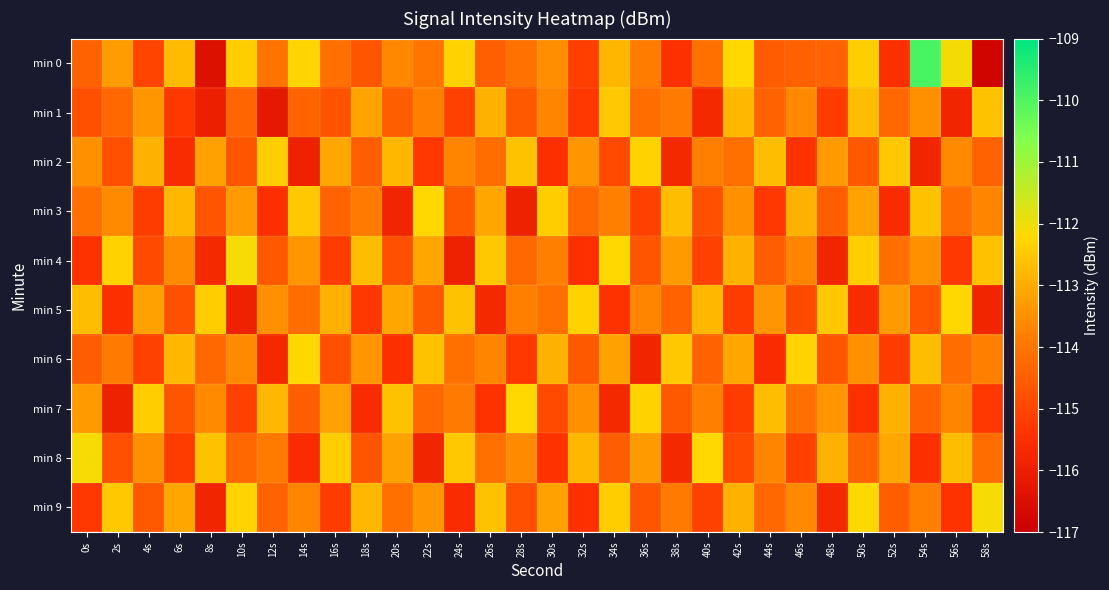

Reading left to right, list all the values displayed in this chart.

min 0: 0s=-114.4	2s=-113.3	4s=-115.0	6s=-112.7	8s=-116.4	10s=-112.4	12s=-114.0	14s=-112.3	16s=-114.1	18s=-114.7	20s=-113.6	22s=-114.0	24s=-112.3	26s=-114.5	28s=-114.1	30s=-113.5	32s=-115.1	34s=-112.8	36s=-113.9	38s=-115.5	40s=-114.1	42s=-112.2	44s=-114.6	46s=-114.5	48s=-114.4	50s=-112.4	52s=-115.5	54s=-109.9	56s=-112.1	58s=-116.8
min 1: 0s=-114.8	2s=-114.3	4s=-113.4	6s=-115.3	8s=-116.0	10s=-114.3	12s=-116.2	14s=-114.4	16s=-114.7	18s=-113.1	20s=-114.5	22s=-113.8	24s=-115.1	26s=-112.9	28s=-114.6	30s=-113.7	32s=-115.3	34s=-112.5	36s=-114.2	38s=-113.9	40s=-115.7	42s=-112.8	44s=-114.4	46s=-113.6	48s=-115.2	50s=-112.7	52s=-114.3	54s=-113.5	56s=-115.8	58s=-112.6
min 2: 0s=-113.5	2s=-114.8	4s=-112.9	6s=-115.6	8s=-113.2	10s=-114.7	12s=-112.4	14s=-115.9	16s=-113.1	18s=-114.5	20s=-112.8	22s=-115.3	24s=-113.7	26s=-114.2	28s=-112.6	30s=-115.5	32s=-113.4	34s=-114.9	36s=-112.3	38s=-115.7	40s=-113.8	42s=-114.1	44s=-112.7	46s=-115.4	48s=-113.3	50s=-114.6	52s=-112.5	54s=-115.8	56s=-113.6	58s=-114.4
min 3: 0s=-114.1	2s=-113.6	4s=-115.2	6s=-112.8	8s=-114.7	10s=-113.3	12s=-115.5	14s=-112.5	16s=-114.4	18s=-113.9	20s=-115.8	22s=-112.2	24s=-114.6	26s=-113.1	28s=-115.9	30s=-112.4	32s=-114.3	34s=-113.8	36s=-115.1	38s=-112.7	40s=-114.8	42s=-113.5	44s=-115.3	46s=-112.9	48s=-114.5	50s=-113.2	52s=-115.6	54s=-112.6	56s=-114.2	58s=-113.7
min 4: 0s=-115.4	2s=-112.3	4s=-114.9	6s=-113.6	8s=-115.7	10s=-112.1	12s=-114.6	14s=-113.4	16s=-115.2	18s=-112.7	20s=-114.8	22s=-113.1	24s=-115.9	26s=-112.5	28s=-114.3	30s=-113.8	32s=-115.5	34s=-112.2	36s=-114.7	38s=-113.3	40s=-115.1	42s=-112.9	44s=-114.5	46s=-113.7	48s=-115.8	50s=-112.4	52s=-114.1	54s=-113.5	56s=-115.3	58s=-112.6
min 5: 0s=-112.7	2s=-115.5	4s=-113.2	6s=-114.8	8s=-112.4	10s=-115.9	12s=-113.5	14s=-114.2	16s=-112.9	18s=-115.3	20s=-113.1	22s=-114.6	24s=-112.6	26s=-115.7	28s=-113.8	30s=-114.1	32s=-112.3	34s=-115.4	36s=-113.7	38s=-114.4	40s=-112.8	42s=-115.2	44s=-113.4	46s=-114.9	48s=-112.5	50s=-115.6	52s=-113.3	54s=-114.7	56s=-112.2	58s=-115.8
min 6: 0s=-114.5	2s=-113.9	4s=-115.1	6s=-112.8	8s=-114.3	10s=-113.6	12s=-115.7	14s=-112.2	16s=-114.8	18s=-113.4	20s=-115.5	22s=-112.6	24s=-114.1	26s=-113.7	28s=-115.3	30s=-112.9	32s=-114.6	34s=-113.2	36s=-115.8	38s=-112.5	40s=-114.4	42s=-113.1	44s=-115.6	46s=-112.3	48s=-114.7	50s=-113.5	52s=-115.2	54s=-112.7	56s=-114.2	58s=-113.8
min 7: 0s=-113.3	2s=-115.9	4s=-112.4	6s=-114.7	8s=-113.6	10s=-115.1	12s=-112.8	14s=-114.5	16s=-113.2	18s=-115.6	20s=-112.6	22s=-114.3	24s=-113.9	26s=-115.4	28s=-112.2	30s=-114.9	32s=-113.5	34s=-115.7	36s=-112.3	38s=-114.6	40s=-113.8	42s=-115.2	44s=-112.7	46s=-114.1	48s=-113.4	50s=-115.5	52s=-112.9	54s=-114.4	56s=-113.7	58s=-115.3
min 8: 0s=-112.1	2s=-114.8	4s=-113.5	6s=-115.2	8s=-112.6	10s=-114.3	12s=-113.9	14s=-115.6	16s=-112.4	18s=-114.7	20s=-113.2	22s=-115.8	24s=-112.5	26s=-114.1	28s=-113.6	30s=-115.4	32s=-112.8	34s=-114.5	36s=-113.3	38s=-115.7	40s=-112.2	42s=-114.9	44s=-113.7	46s=-115.1	48s=-112.9	50s=-114.4	52s=-113.1	54s=-115.5	56s=-112.7	58s=-114.2
min 9: 0s=-115.3	2s=-112.5	4s=-114.6	6s=-113.1	8s=-115.8	10s=-112.3	12s=-114.4	14s=-113.7	16s=-115.2	18s=-112.8	20s=-114.1	22s=-113.4	24s=-115.6	26s=-112.6	28s=-114.8	30s=-113.2	32s=-115.5	34s=-112.4	36s=-114.7	38s=-113.9	40s=-115.1	42s=-112.9	44s=-114.3	46s=-113.6	48s=-115.7	50s=-112.2	52s=-114.5	54s=-113.8	56s=-115.4	58s=-112.1